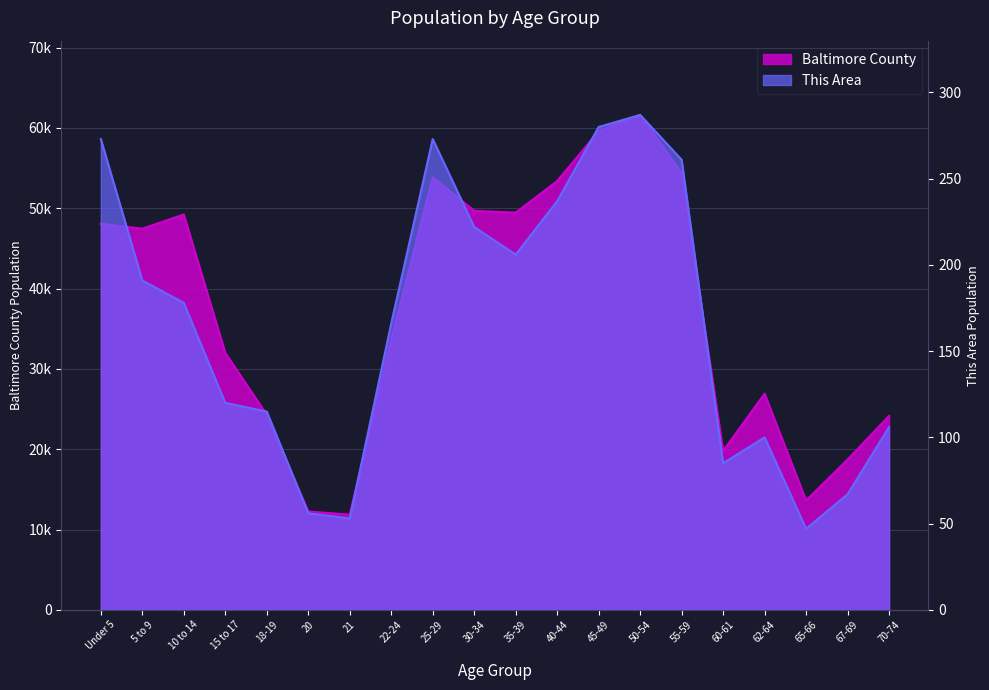

Which label corresponds to the largest value in the chart?

50-54